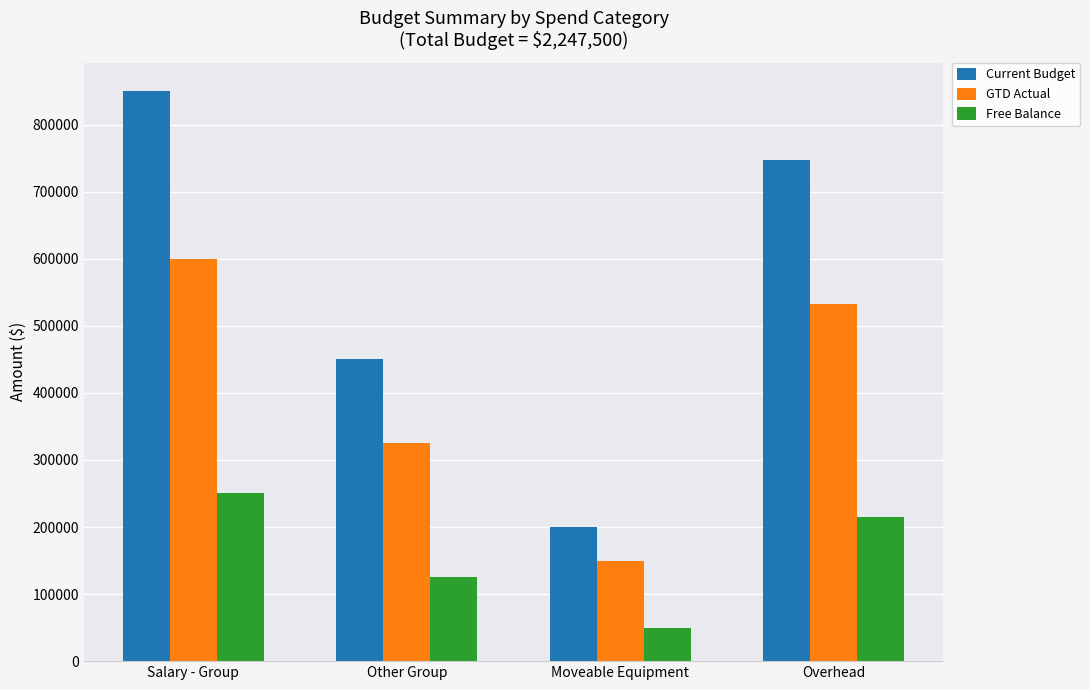

What is the value of the GTD Actual bar at the 1st from the left?

600000